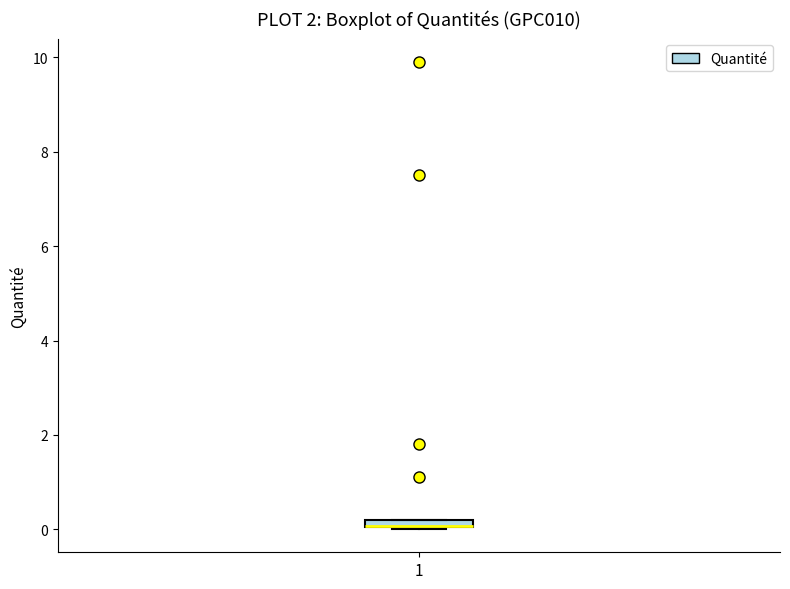

Where is the upper edge of the box at x = 1 on the y-axis? The values are not printed on the chart, so give them approximately, as read against the axis.

0.2